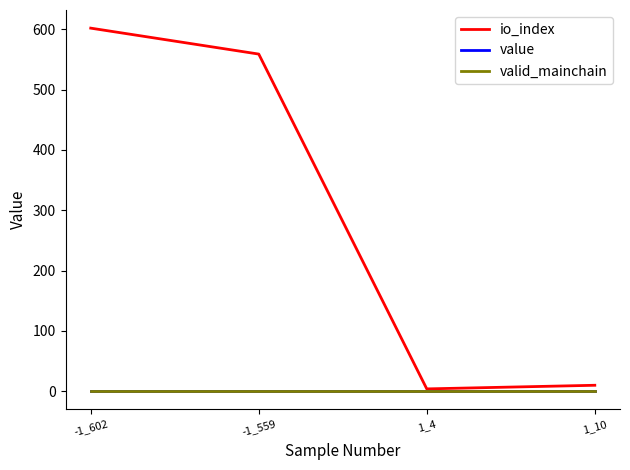

Which series has the largest total across all categories?

io_index